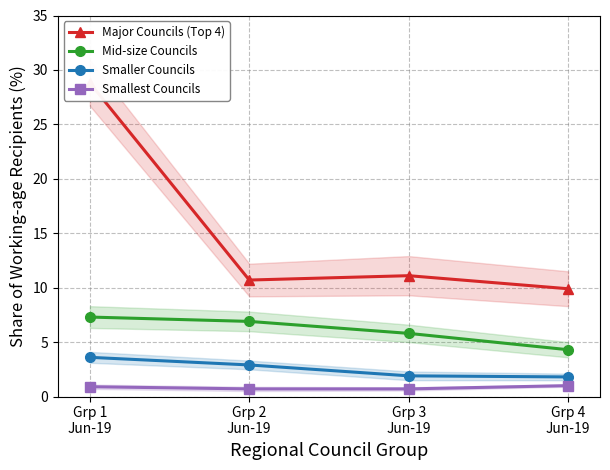

Between Grp 1
Jun-19 and Grp 4
Jun-19, which is larger?

Grp 1
Jun-19